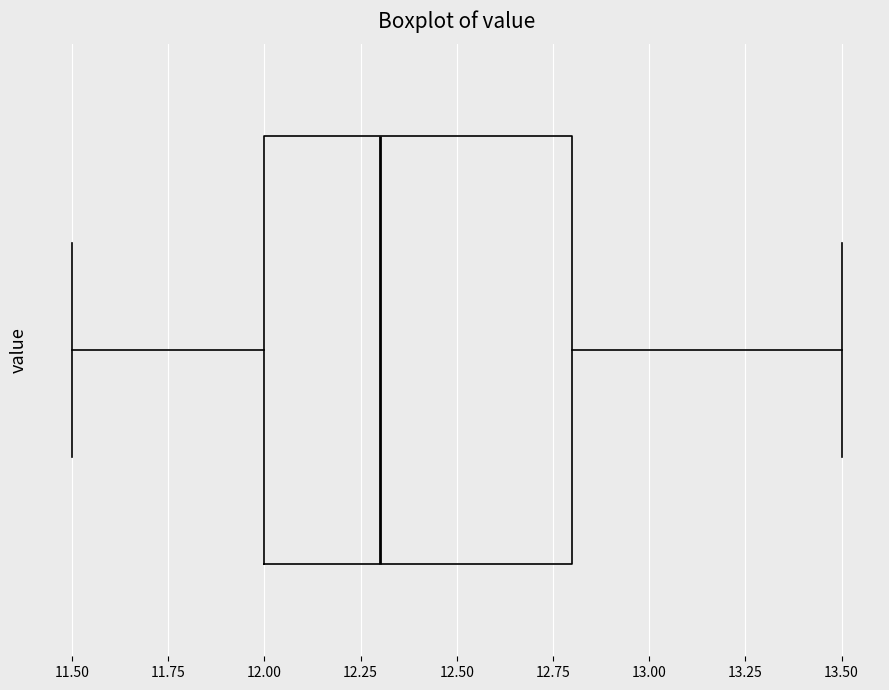

Transcribe this box plot: give where the median line is, the range the box spans, and where the two whiskers end, as read against the x-axis. The values are not printed on the chart, so give them approximately, as read against the axis.

median 12.3, box 12.0 to 12.8, whiskers 11.5 to 13.5